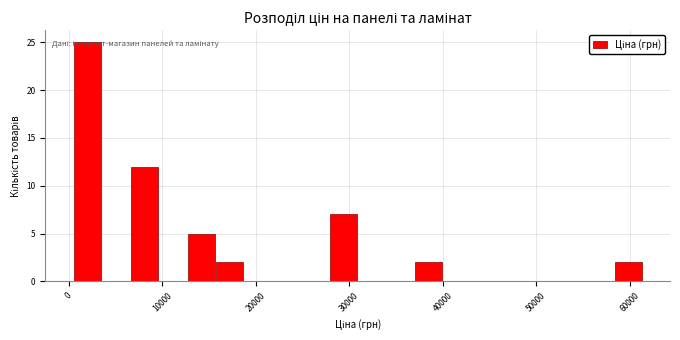

Read against the x-axis, roughly where is the centre of the tallest bar?

2000